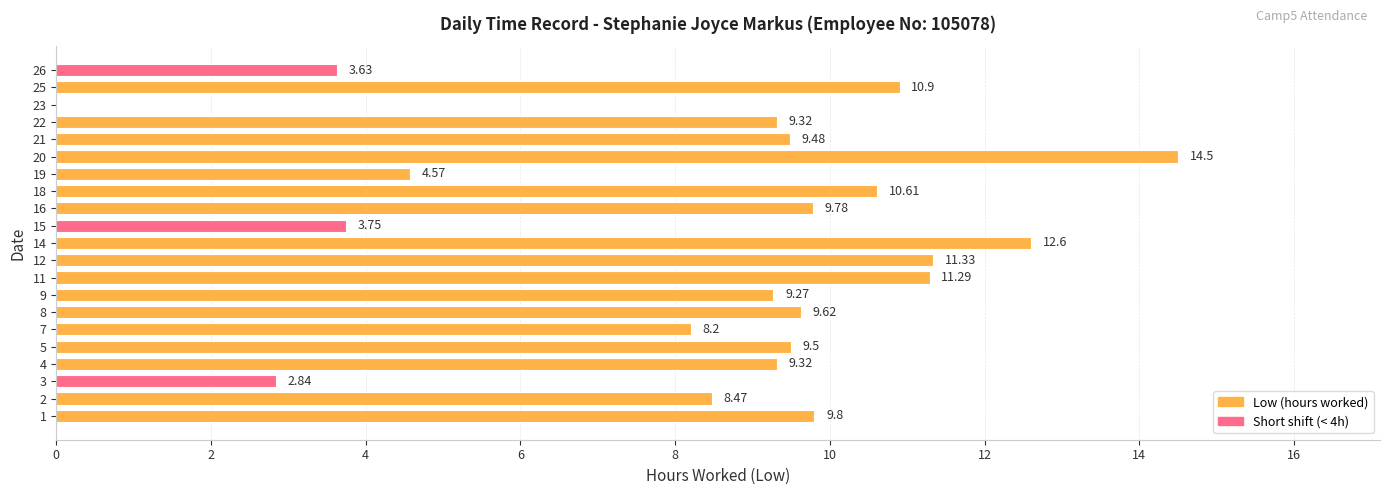

What is the sum of all values?

178.8